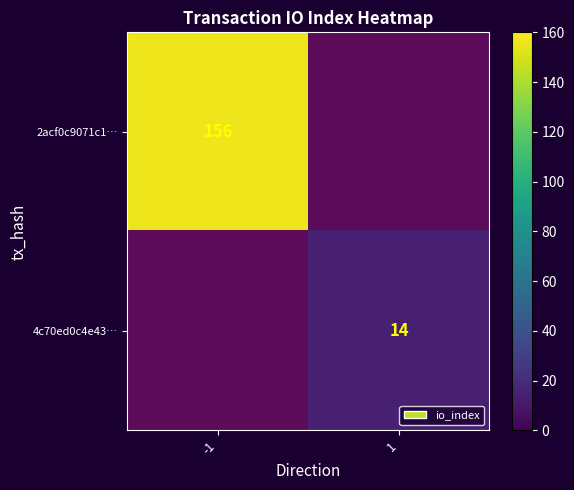

Is it true that 2acf0c9071c1… equals 156 at -1?

True